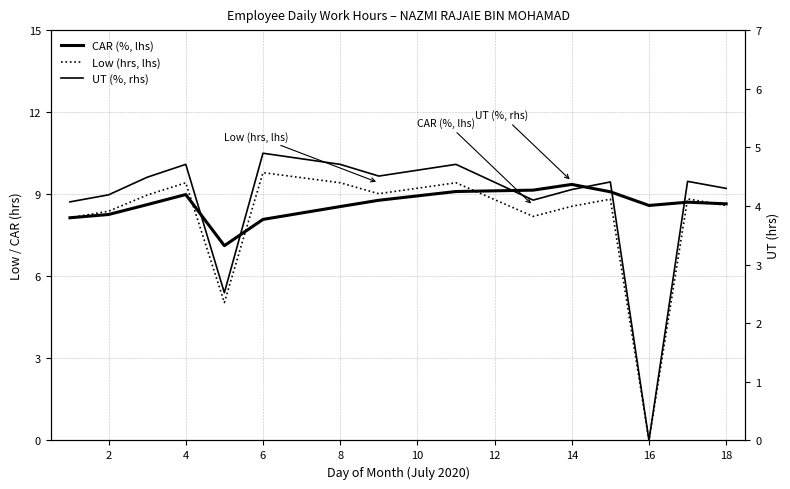

Reading right to left, list all the values displayed in this chart.

CAR (%, lhs): 8.7	8.7	8.6	9.1	9.4	9.2	9.1	8.8	8.6	8.1	7.1	9.0	8.6	8.3	8.1
Low (hrs, lhs): 8.6	8.8	0.0	8.8	8.6	8.2	9.4	9.0	9.4	9.8	5.0	9.4	9.0	8.4	8.1
UT (%, rhs): 4.3	4.4	0.0	4.4	4.3	4.1	4.7	4.5	4.7	4.9	2.5	4.7	4.5	4.2	4.1